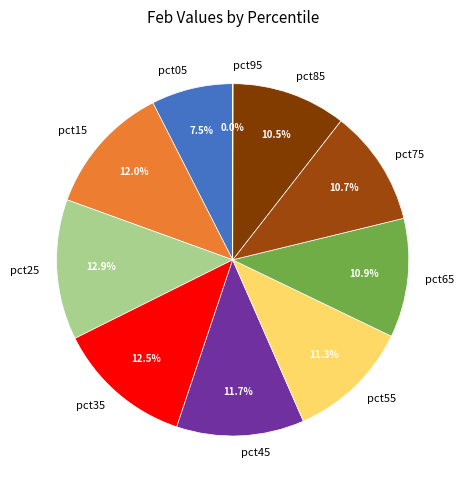

Is the sum of pct45 and pct25 greater than half?

No